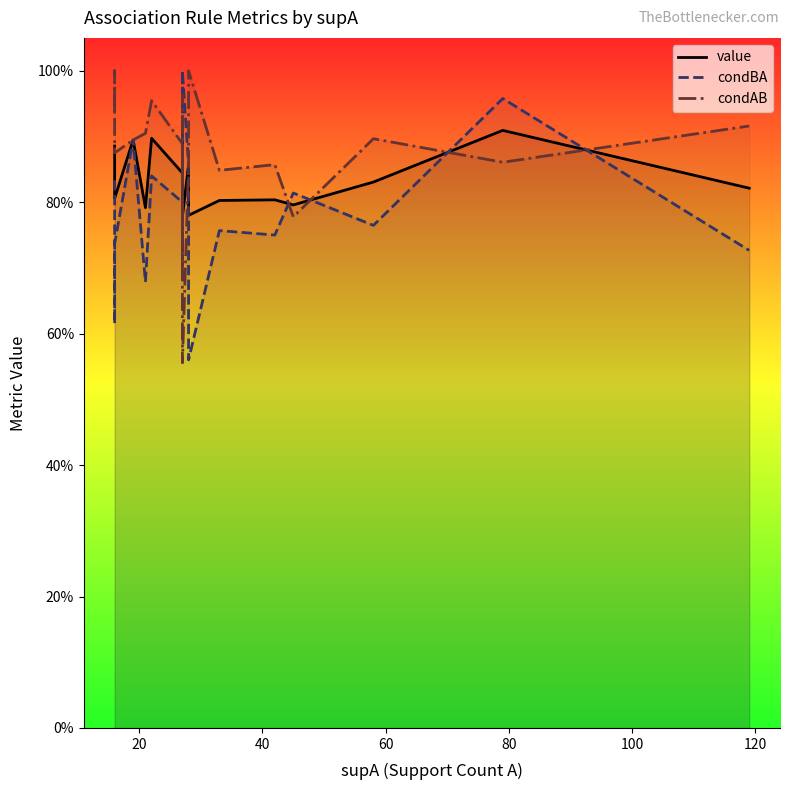

What are all the series names shown in the legend?

value, condBA, condAB